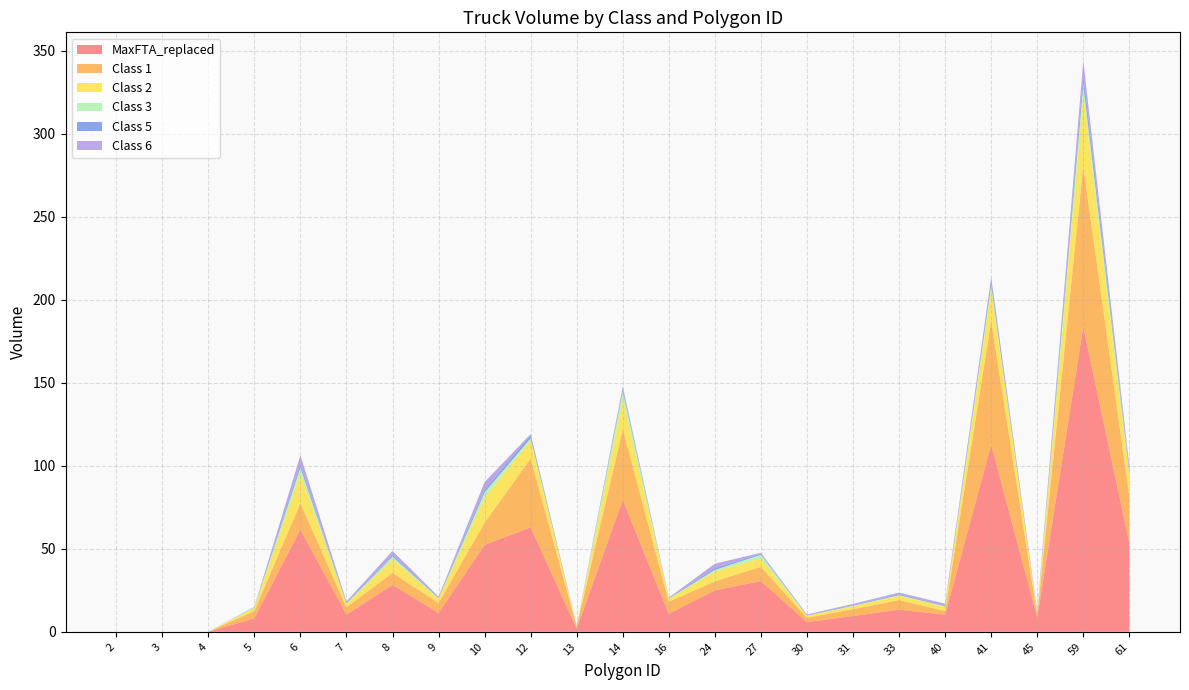

Reading left to right, list all the values displayed in this chart.

MaxFTA_replaced: 2=0.0	3=0.0	4=0.0	5=8.1	6=61.6	7=10.3	8=28.2	9=11.3	10=52.3	12=62.9	13=1.9	14=79.4	16=10.9	24=24.9	27=30.6	30=5.9	31=9.5	33=13.3	40=10.3	41=112.8	45=8.6	59=183.6	61=53.3
Class 1: 2=0.0	3=0.0	4=0.0	5=4.4	6=15.8	7=4.5	8=7.3	9=6.0	10=13.4	12=41.5	13=1.3	14=42.7	16=7.2	24=5.4	27=8.5	30=2.6	31=4.1	33=5.8	40=2.2	41=74.3	45=1.4	59=96.8	61=28.1
Class 2: 2=0.0	3=0.0	4=0.0	5=1.9	6=17.8	7=2.0	8=8.1	9=2.7	10=15.1	12=10.8	13=0.3	14=18.2	16=1.9	24=5.9	27=5.1	30=1.2	31=1.9	33=2.6	40=2.4	41=19.4	45=1.1	59=43.0	61=12.5
Class 3: 2=0.0	3=0.0	4=0.0	5=0.5	6=3.8	7=0.3	8=1.7	9=0.4	10=3.2	12=1.4	13=0.0	14=4.7	16=0.2	24=1.0	27=2.3	30=0.2	31=0.3	33=0.4	40=0.4	41=2.5	45=0.3	59=6.4	61=1.9
Class 5: 2=0.0	3=0.0	4=0.0	5=0.1	6=1.9	7=0.4	8=0.9	9=0.3	10=1.6	12=1.8	13=0.1	14=1.4	16=0.3	24=1.0	27=0.6	30=0.2	31=0.4	33=0.5	40=0.4	41=3.3	45=0.2	59=5.5	61=1.6
Class 6: 2=0.0	3=0.0	4=0.0	5=0.2	6=5.4	7=0.8	8=2.5	9=0.5	10=4.6	12=0.7	13=0.0	14=1.5	16=0.1	24=2.7	27=0.6	30=0.4	31=0.7	33=1.0	40=1.1	41=1.3	45=0.7	59=8.5	61=2.5